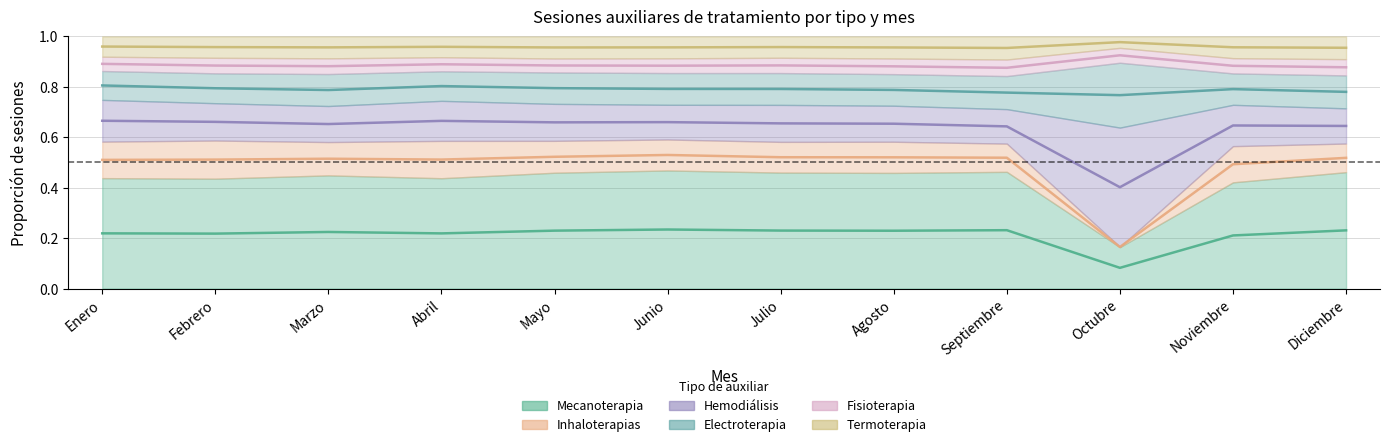

At which category does Inhaloterapias reach its first local valley?

Marzo